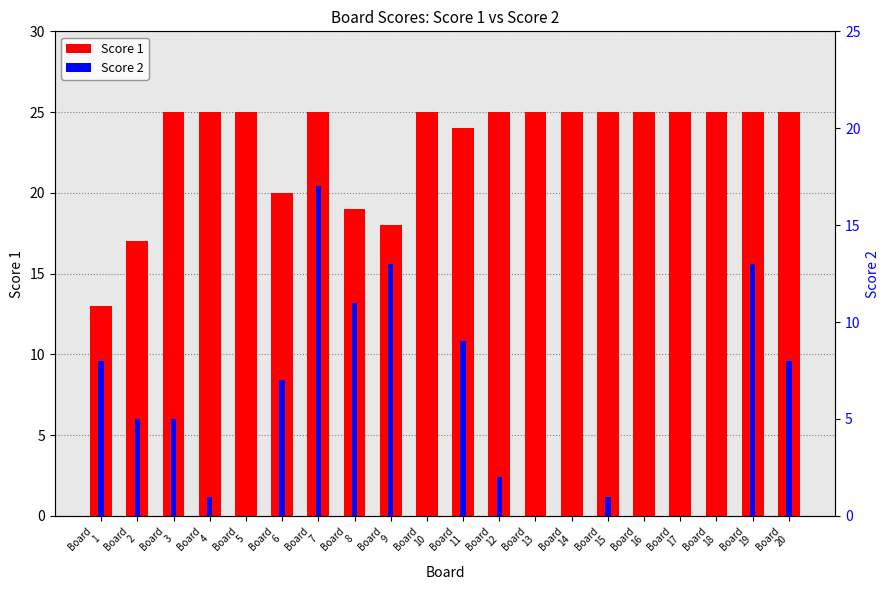

The Score 2 series shows 1 at Board
4. True or false?

True